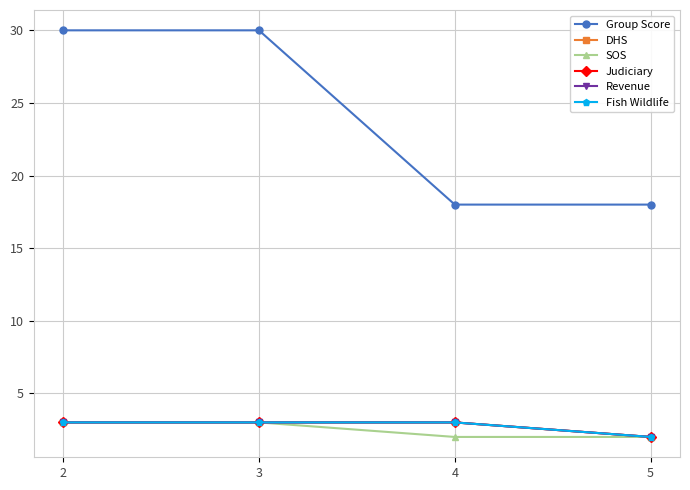

What is the value of the SOS point at the 1st from the left?

3